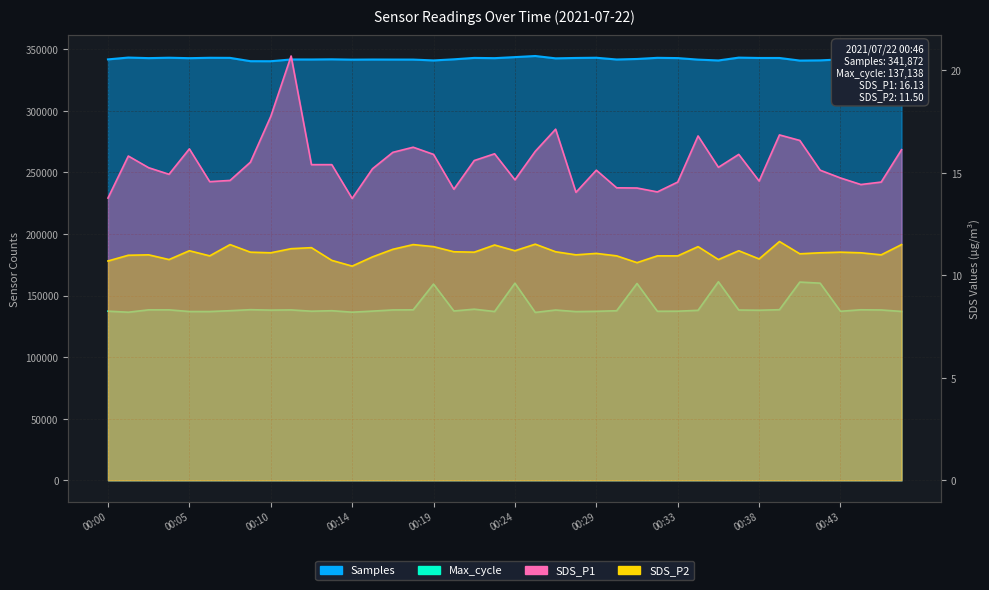

At how many categories does at least one series exceed 239989?

40